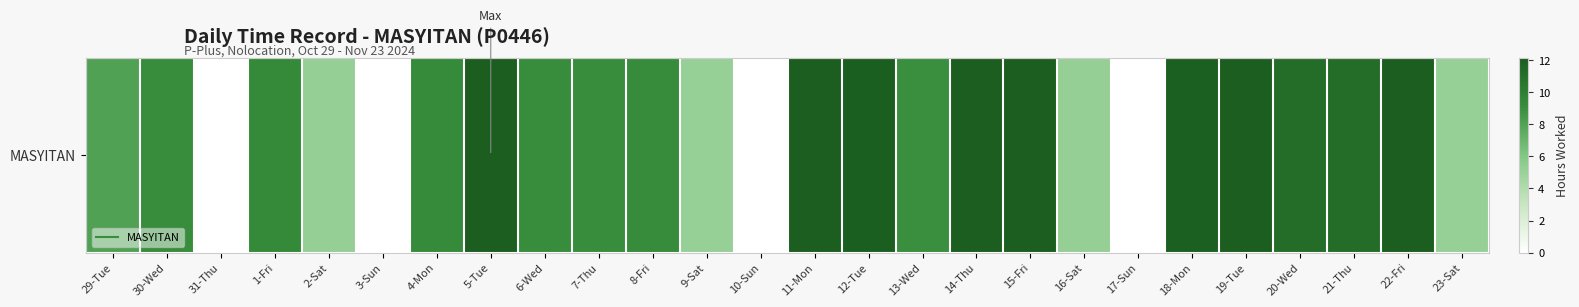

Reading left to right, what are all the values shown in this chart?

29-Tue=8.0	30-Wed=9.1	31-Thu=0.0	1-Fri=9.3	2-Sat=5.2	3-Sun=0.0	4-Mon=9.3	5-Tue=12.1	6-Wed=9.1	7-Thu=9.1	8-Fri=9.1	9-Sat=5.1	10-Sun=0.0	11-Mon=12.1	12-Tue=12.0	13-Wed=9.0	14-Thu=12.0	15-Fri=12.0	16-Sat=5.2	17-Sun=0.0	18-Mon=12.0	19-Tue=12.1	20-Wed=11.1	21-Thu=11.1	22-Fri=12.1	23-Sat=5.1